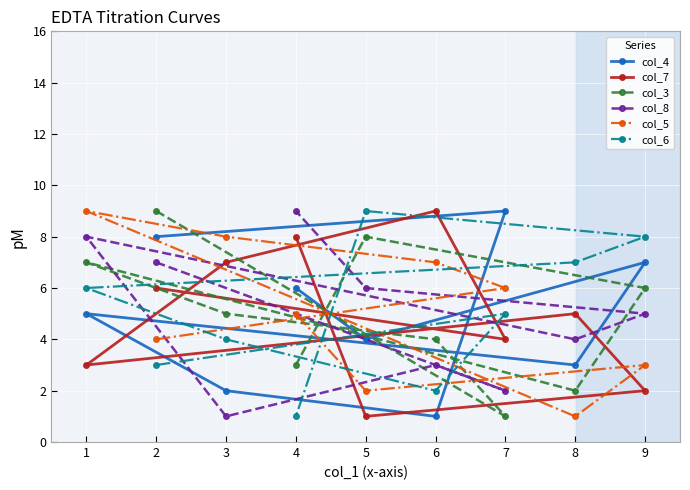

The value of col_6 at 3 is 2. True or false?

False